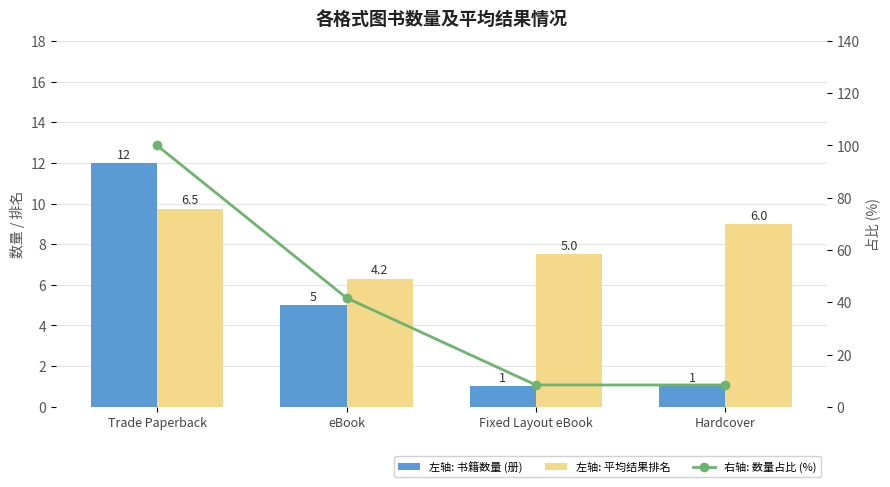

What is the sum of the 左轴: 书籍数量 (册) values at Fixed Layout eBook and Trade Paperback?

13.0